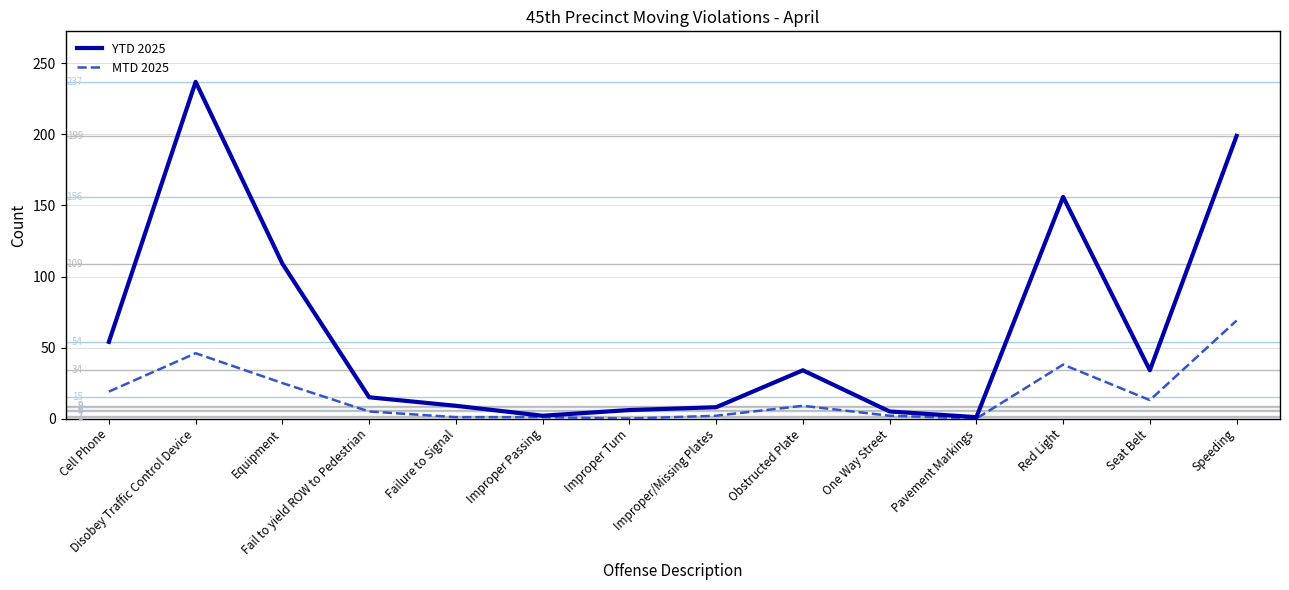

What is the total value across all series at Improper Turn?

6